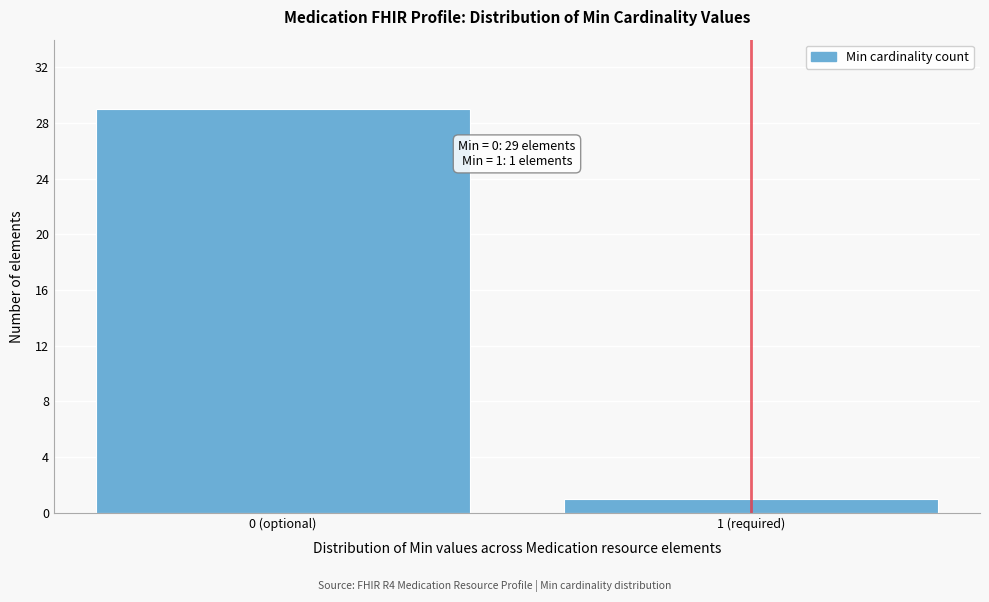

Reading left to right, extract all data points from this chart.

0 (optional)=29	1 (required)=1